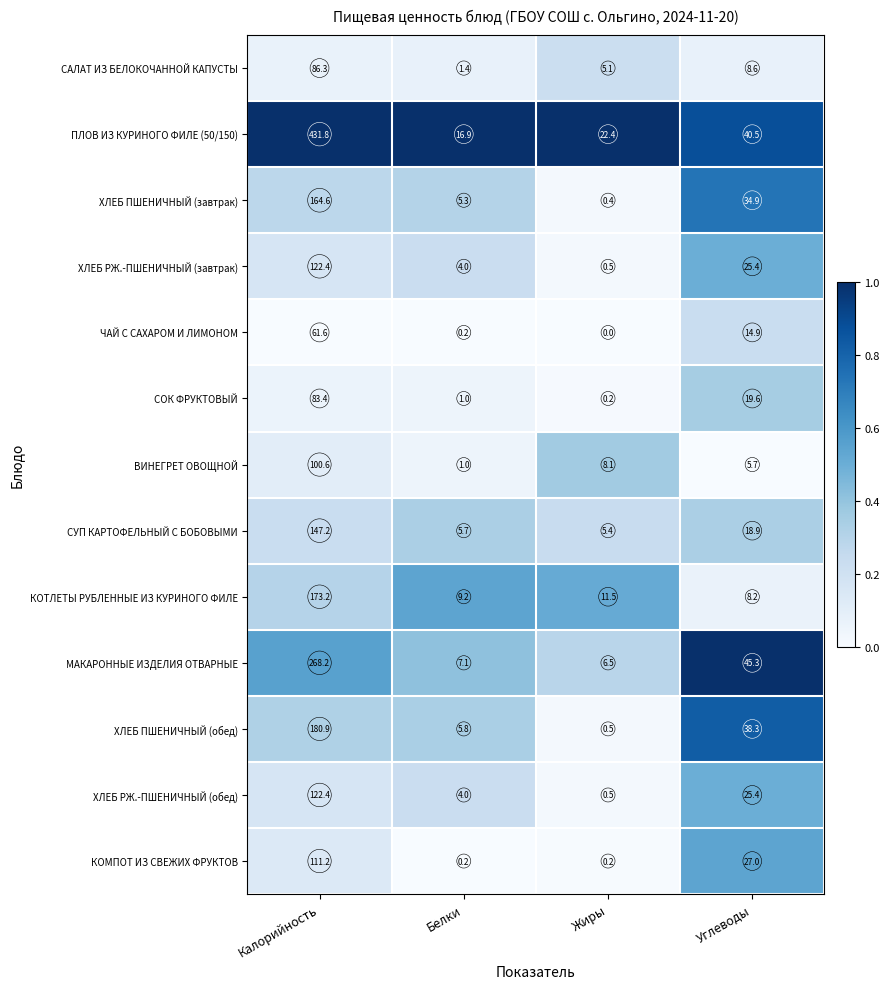

Is it true that КОТЛЕТЫ РУБЛЕННЫЕ ИЗ КУРИНОГО ФИЛЕ equals 173.2 at Калорийность?

True